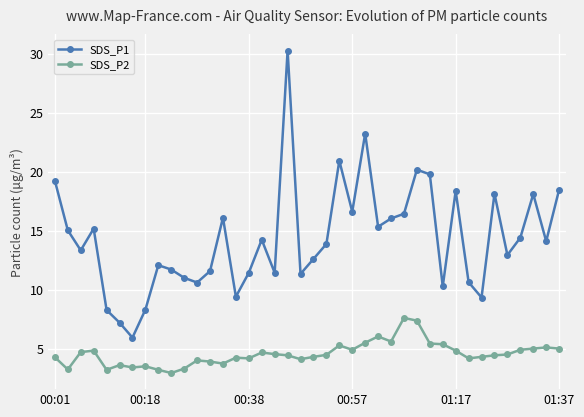

Rank the series by their maximum value, from lowest to highest.

SDS_P2, SDS_P1